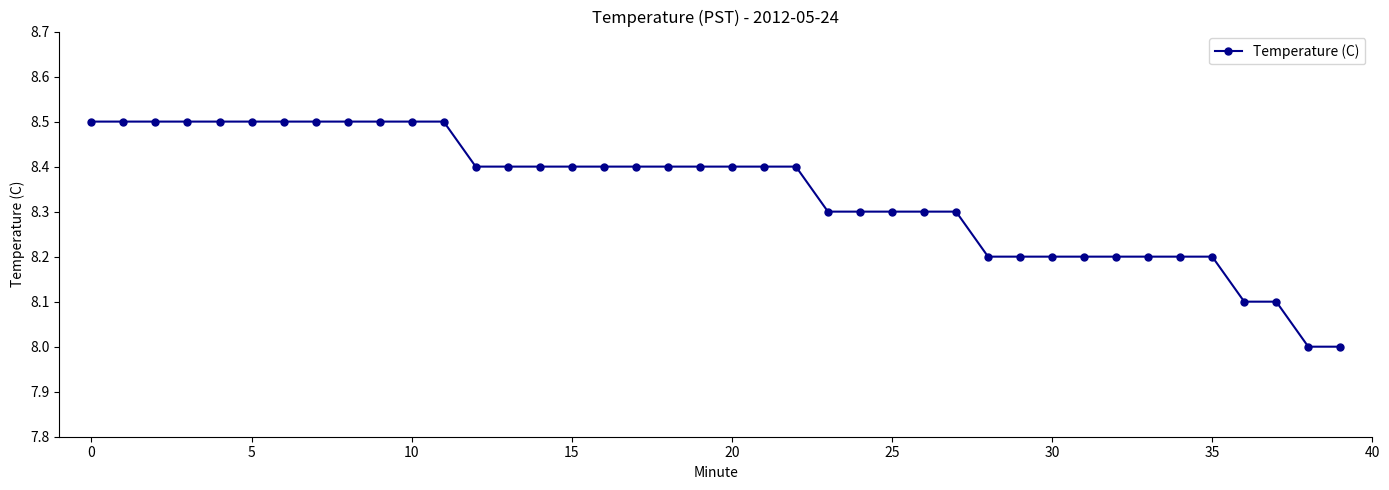

What is the difference between the maximum and minimum values?

0.5